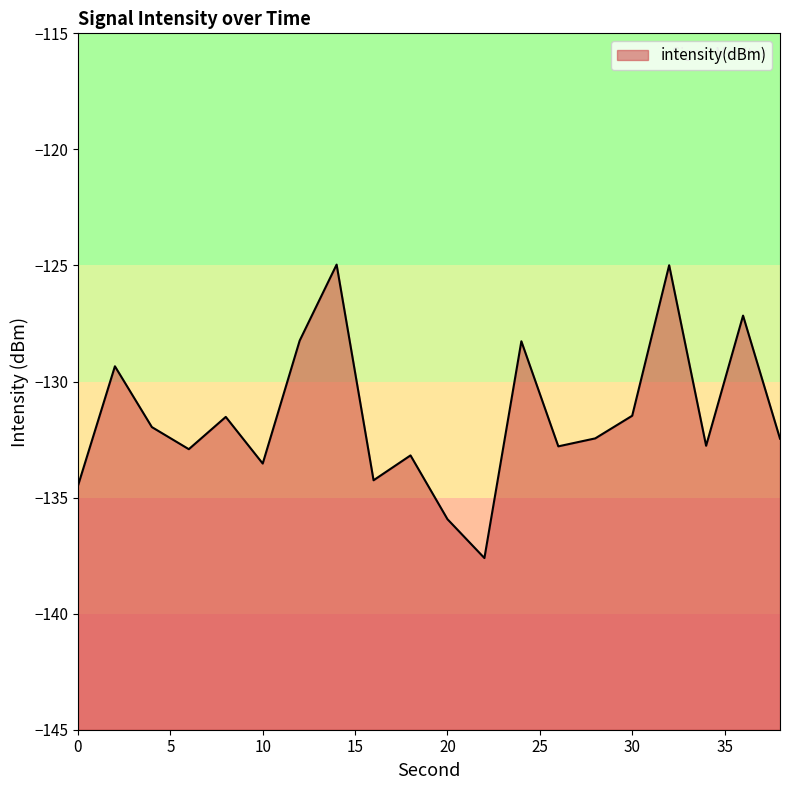

Reading right to left, transcribe all the data shown in this chart.

-132.5	-127.2	-132.8	-125.0	-131.5	-132.4	-132.8	-128.3	-137.6	-135.9	-133.2	-134.3	-125.0	-128.2	-133.5	-131.5	-132.9	-132.0	-129.3	-134.5